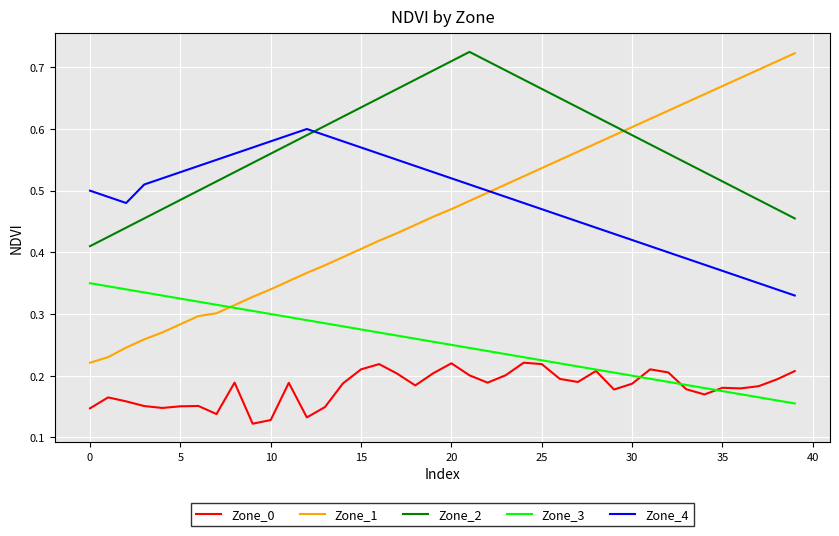

True or false: Zone_2 and Zone_0 intersect in this chart.

False